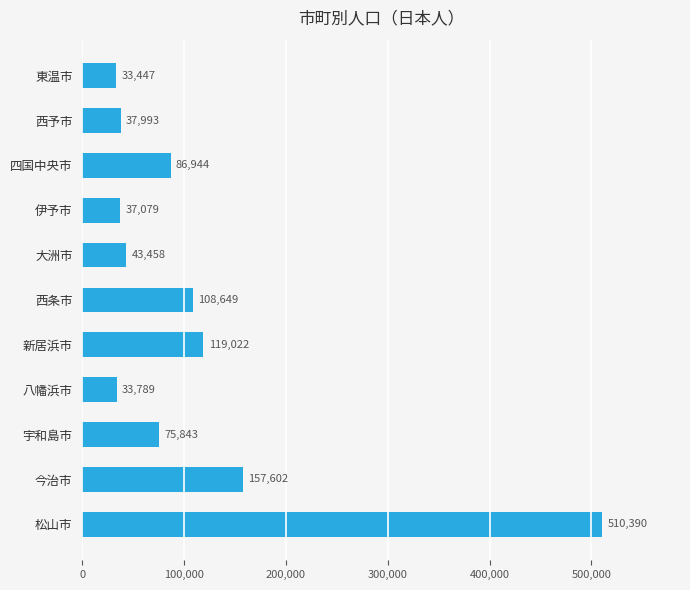

The value at 松山市 is 127347. True or false?

False